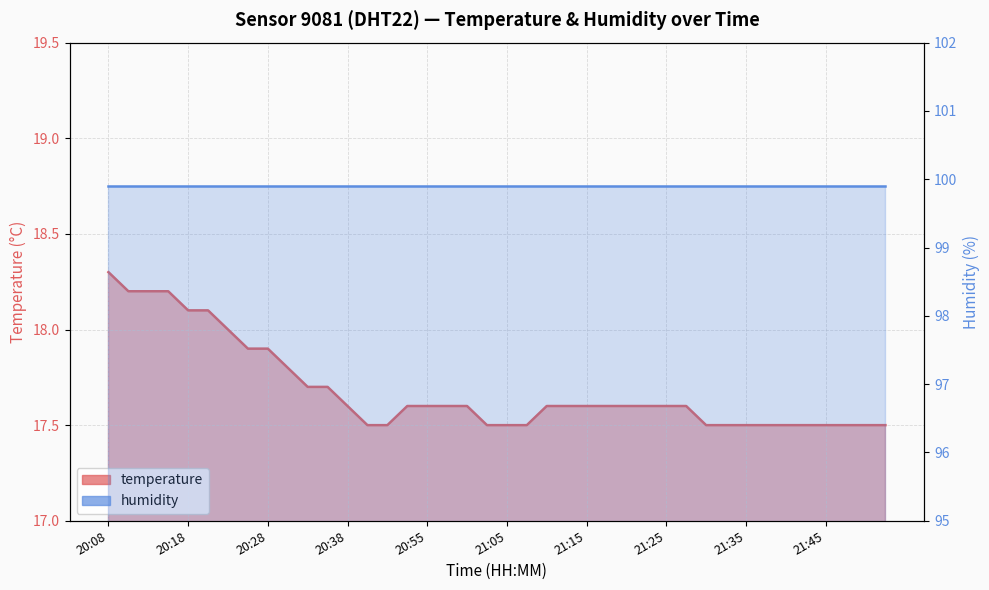

At which category does the chart reach its minimum across all series?

20:40